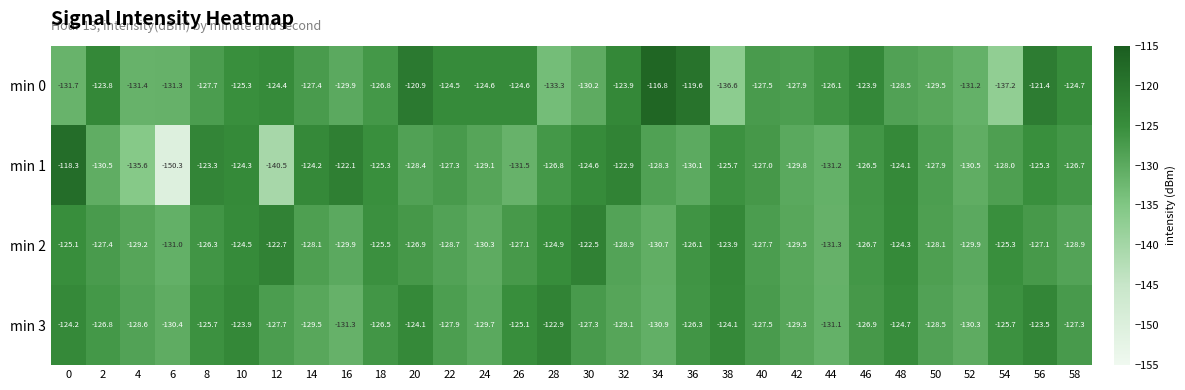

Rank the series at 18 from highest to lowest value.

min 1, min 2, min 3, min 0